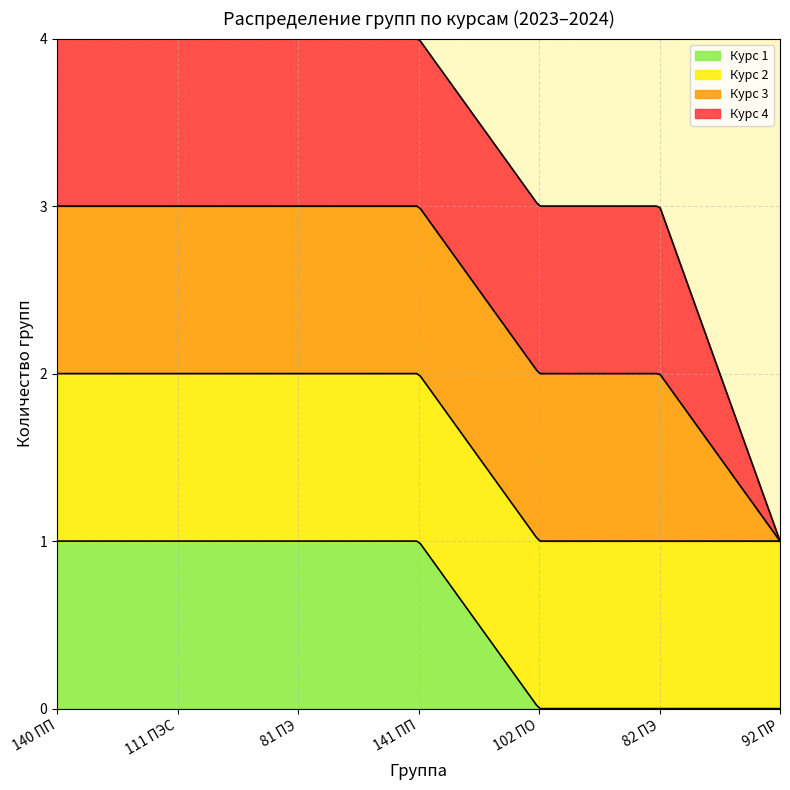

Is it true that Курс 1 equals 1 at 81 ПЭ?

True